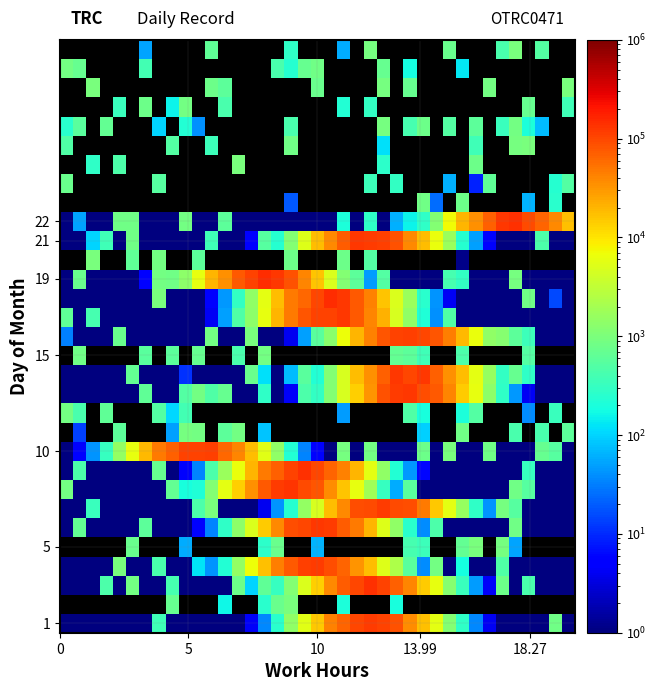

What is the maximum value shown in the chart?

148495.7